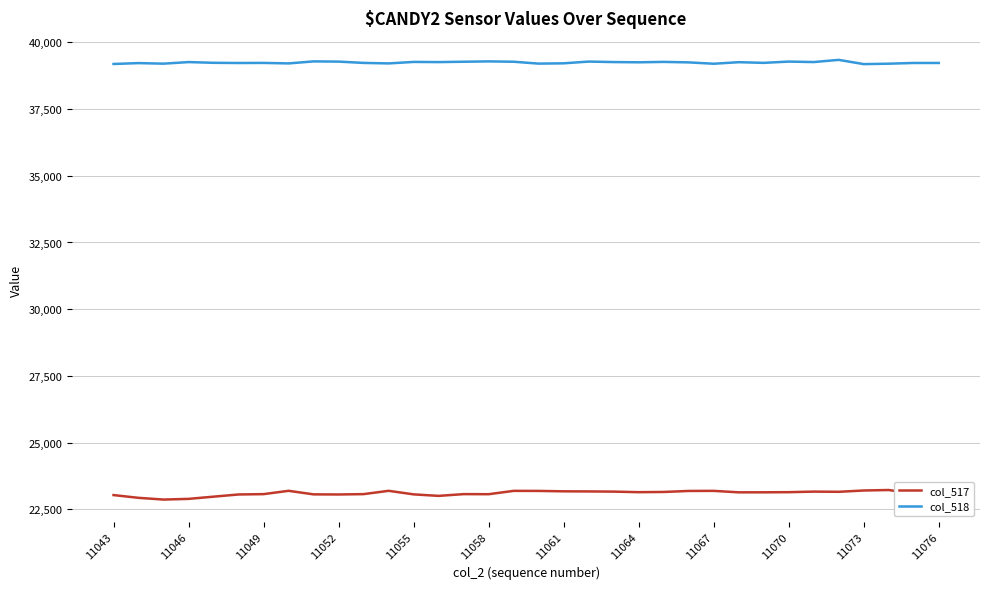

What is the maximum value for col_518?

39343